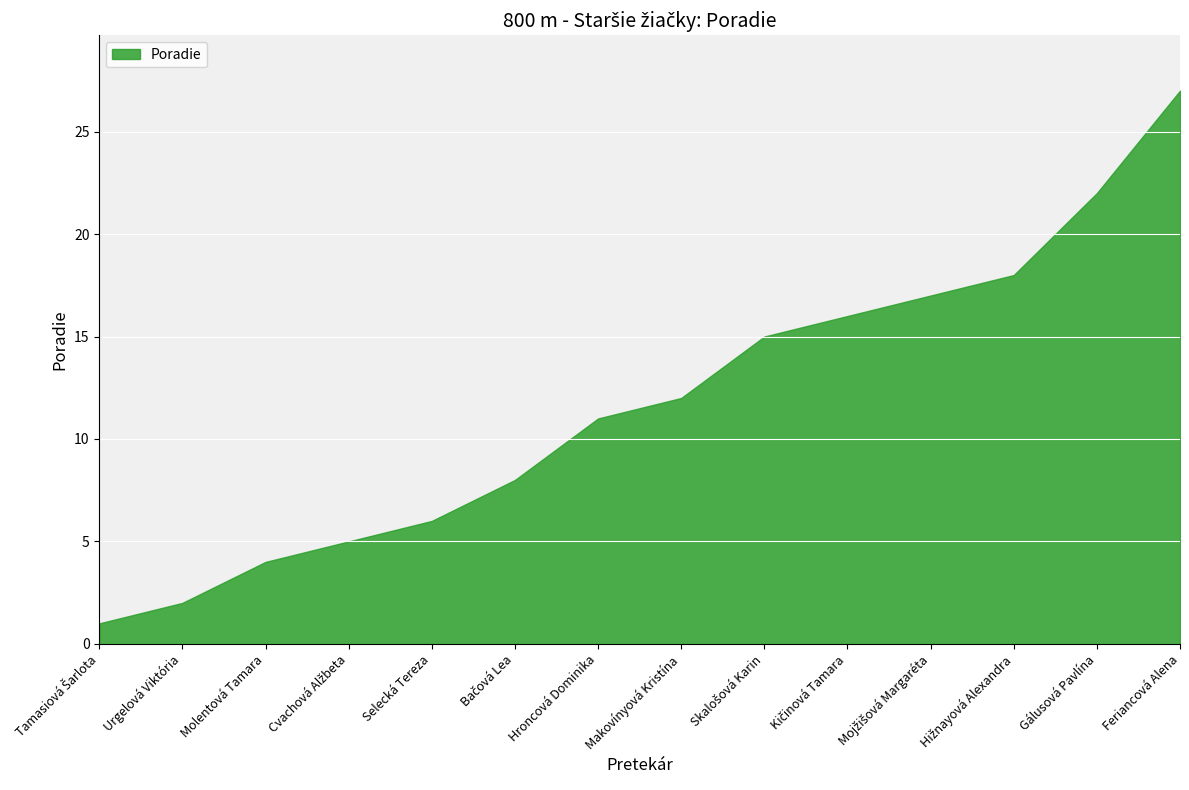

What is the change in value from Molentová Tamara to Gálusová Pavlína?

+18